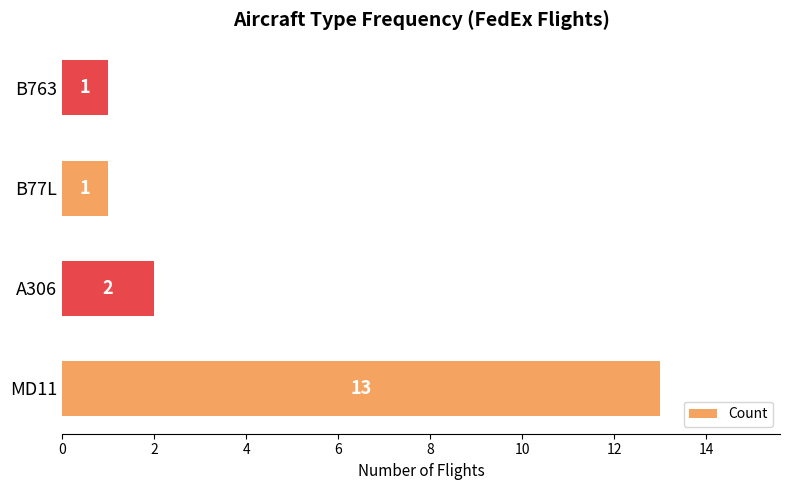

At which label is the value closest to 7?

A306